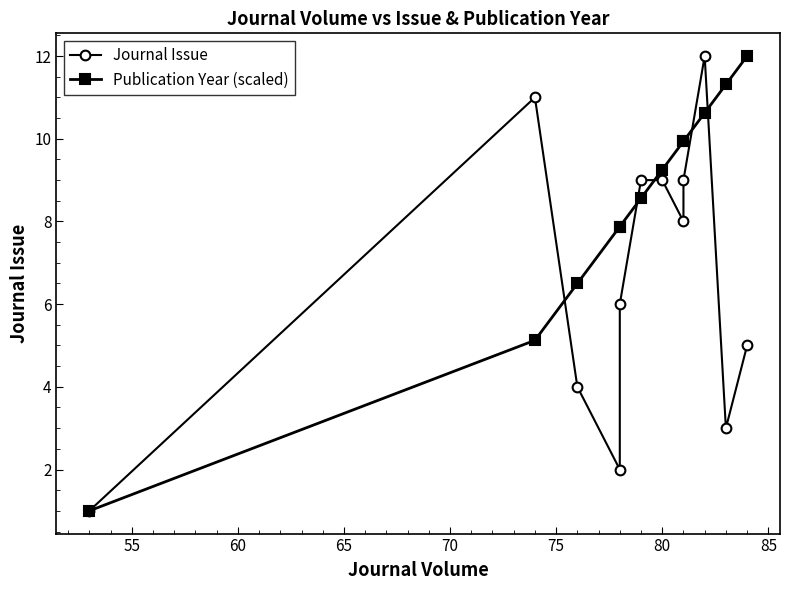

How many series are shown in this chart?

2